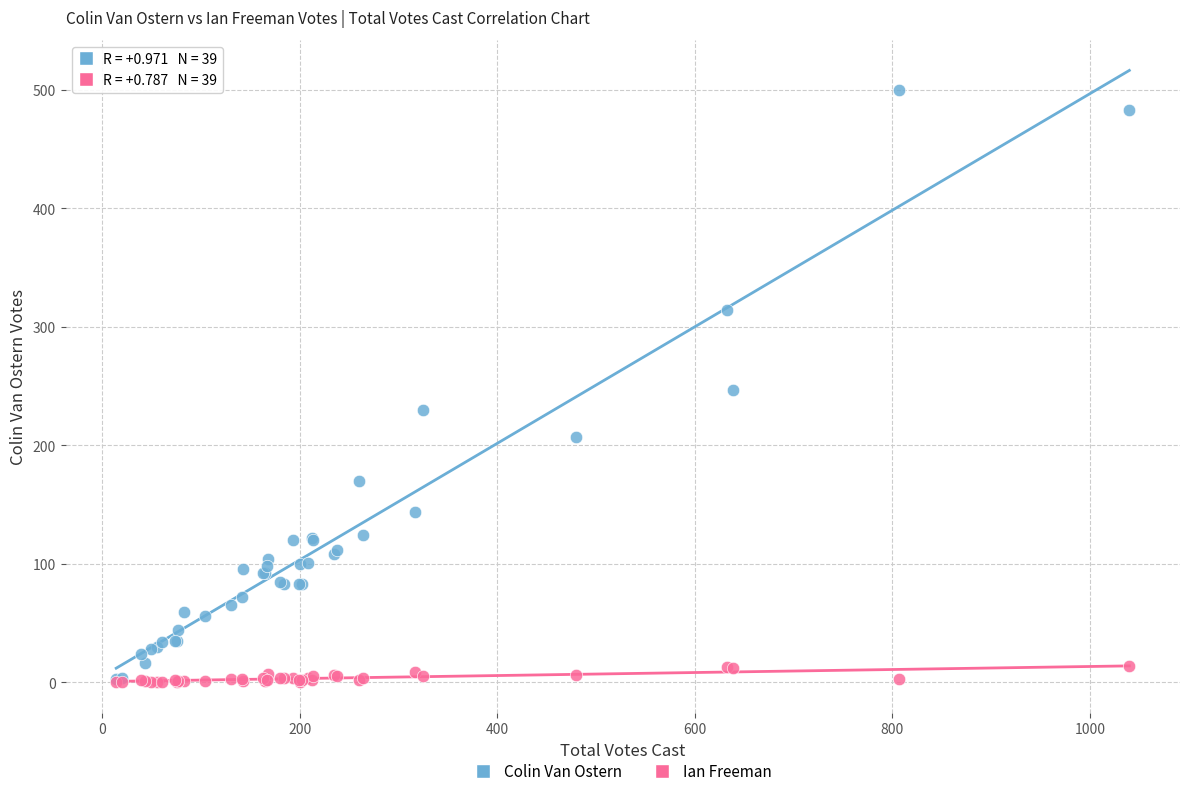

Which series has the widest spread of Y values?

Colin Van Ostern